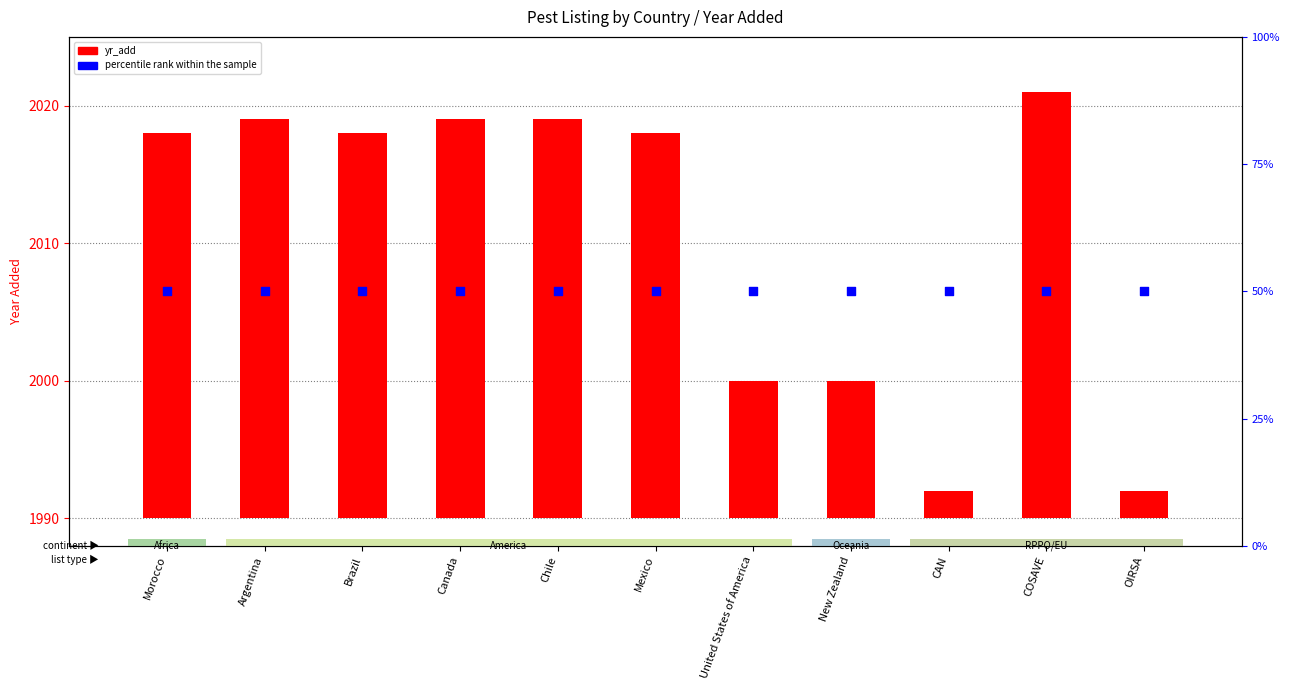

At how many categories does at least one series exceed 3?

11